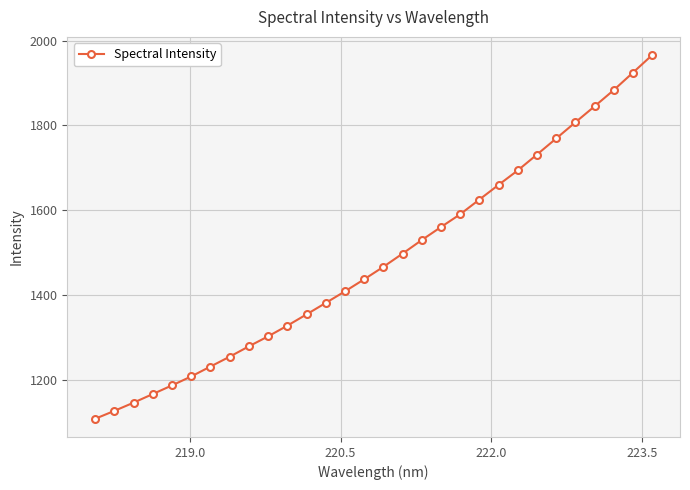

What is the minimum value shown in the chart?

1107.4